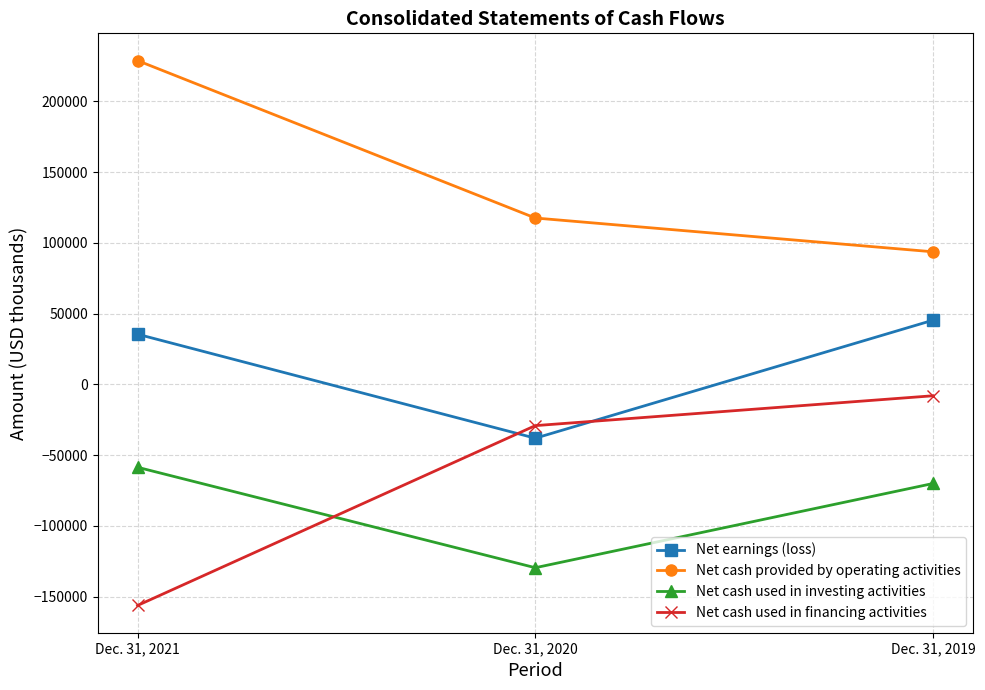

Rank the categories by Net cash provided by operating activities value from lowest to highest.

Dec. 31, 2019, Dec. 31, 2020, Dec. 31, 2021